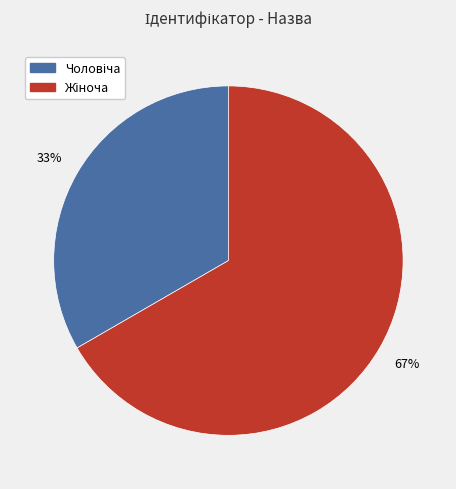

To the nearest percent, what is the average slice percentage?

50%